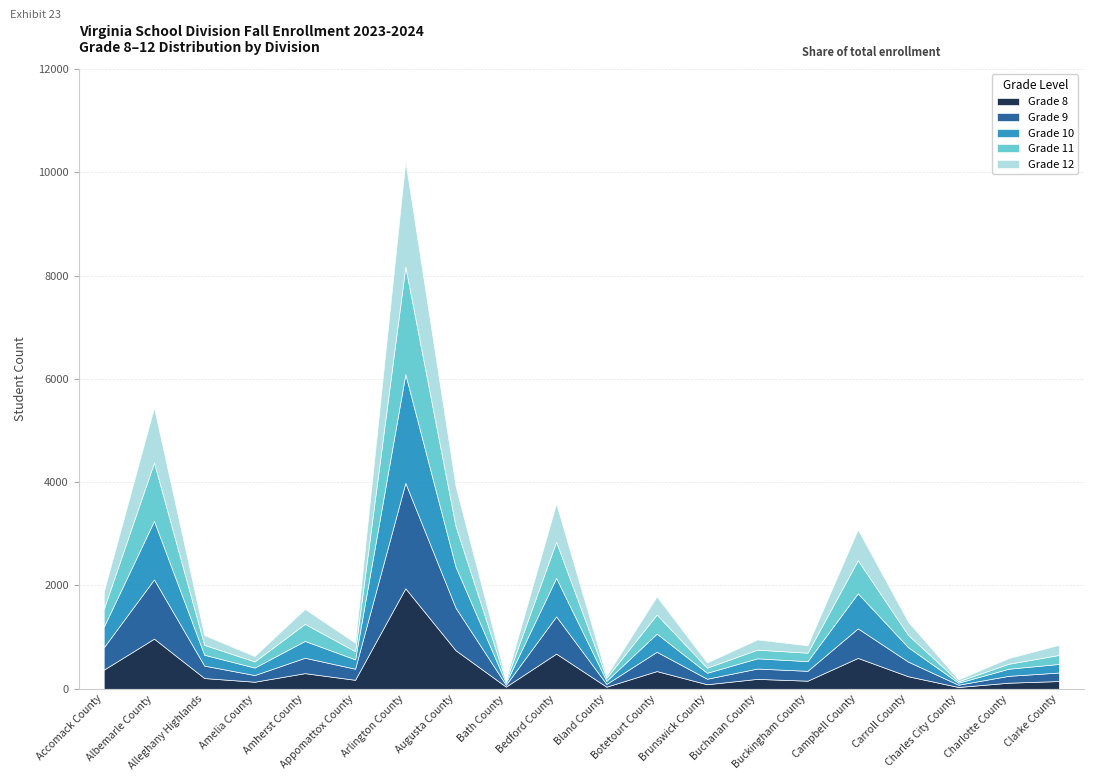

Is it true that Grade 12 equals 289 at Amherst County?

True